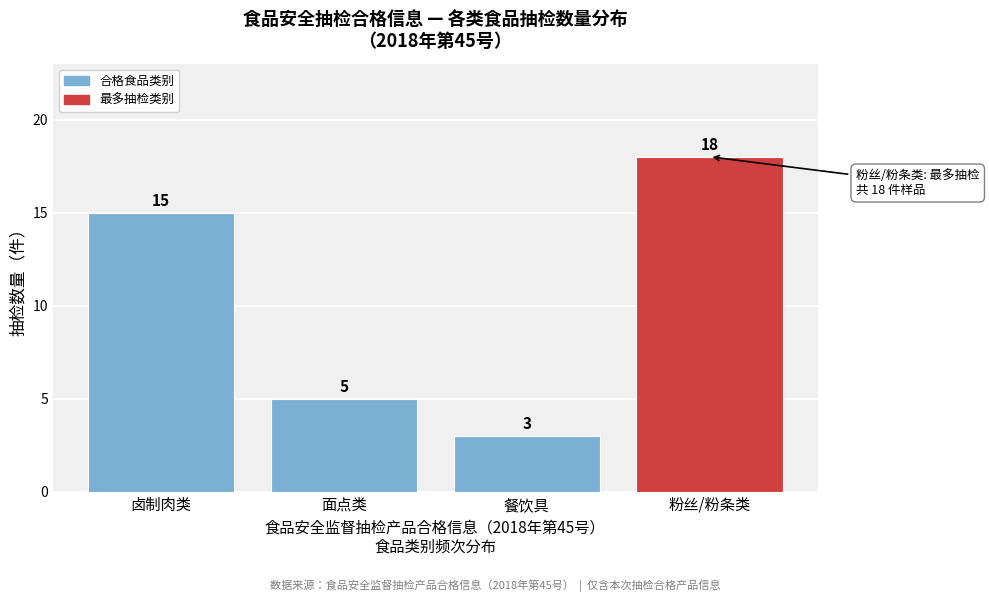

Reading left to right, list all the values displayed in this chart.

卤制肉类=15	面点类=5	餐饮具=3	粉丝/粉条类=18